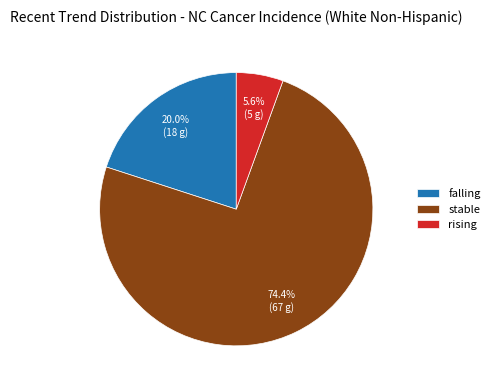

To the nearest percent, what is the combined percentage of falling and rising?

26%